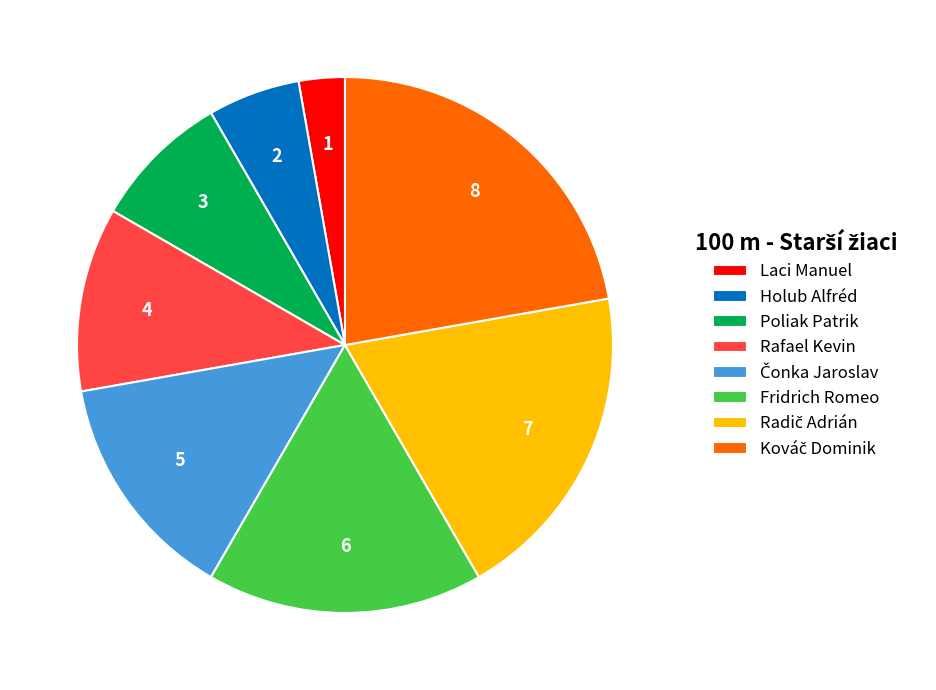

Count the number of slices in the pie.

8